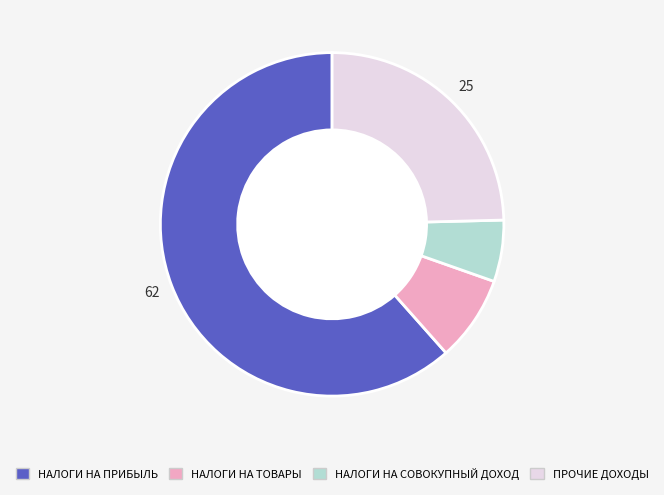

Is there a majority slice in this chart?

Yes